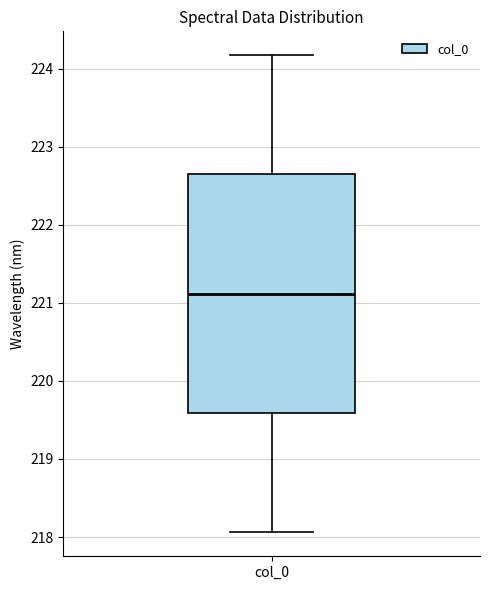

Transcribe this box plot: give where the median line is, the range the box spans, and where the two whiskers end, as read against the y-axis. The values are not printed on the chart, so give them approximately, as read against the axis.

median 221.1, box 219.6 to 222.6, whiskers 218.1 to 224.2